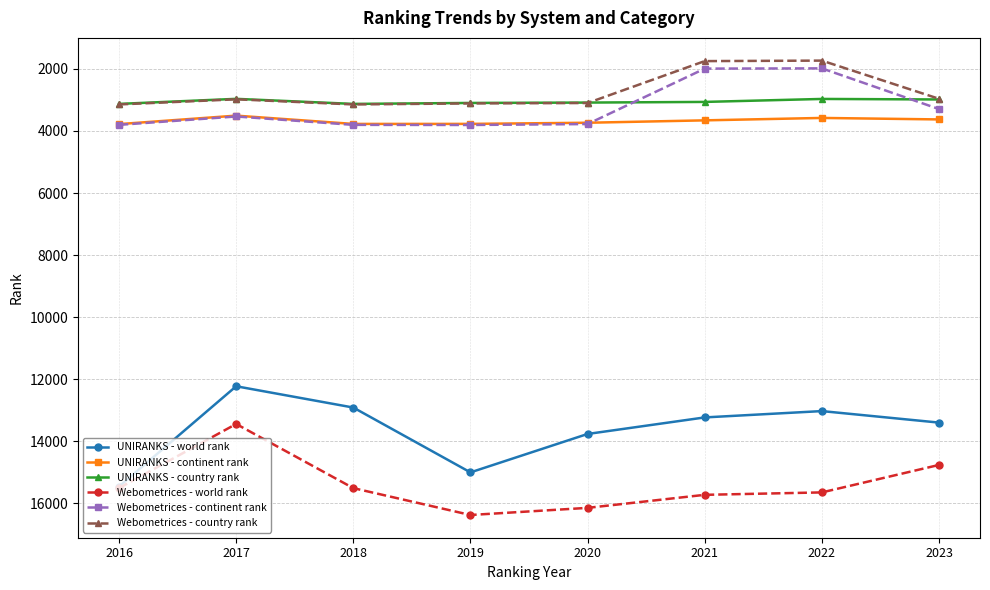

In UNIRANKS - world rank, how many points are lower than both neighbors (excluding endpoints)?

2